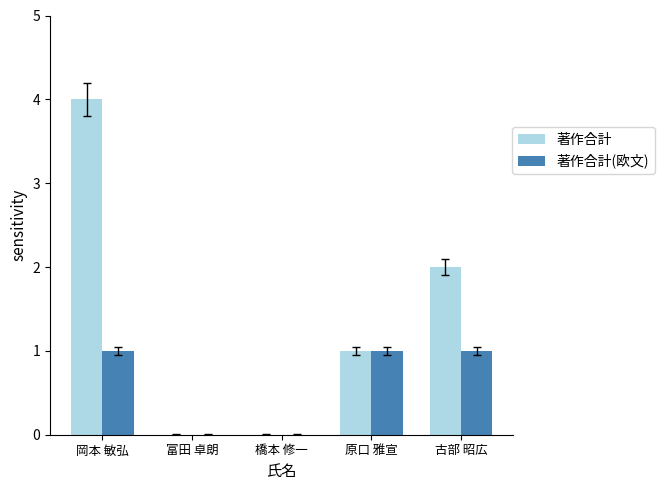

Which series has the widest spread of values?

著作合計